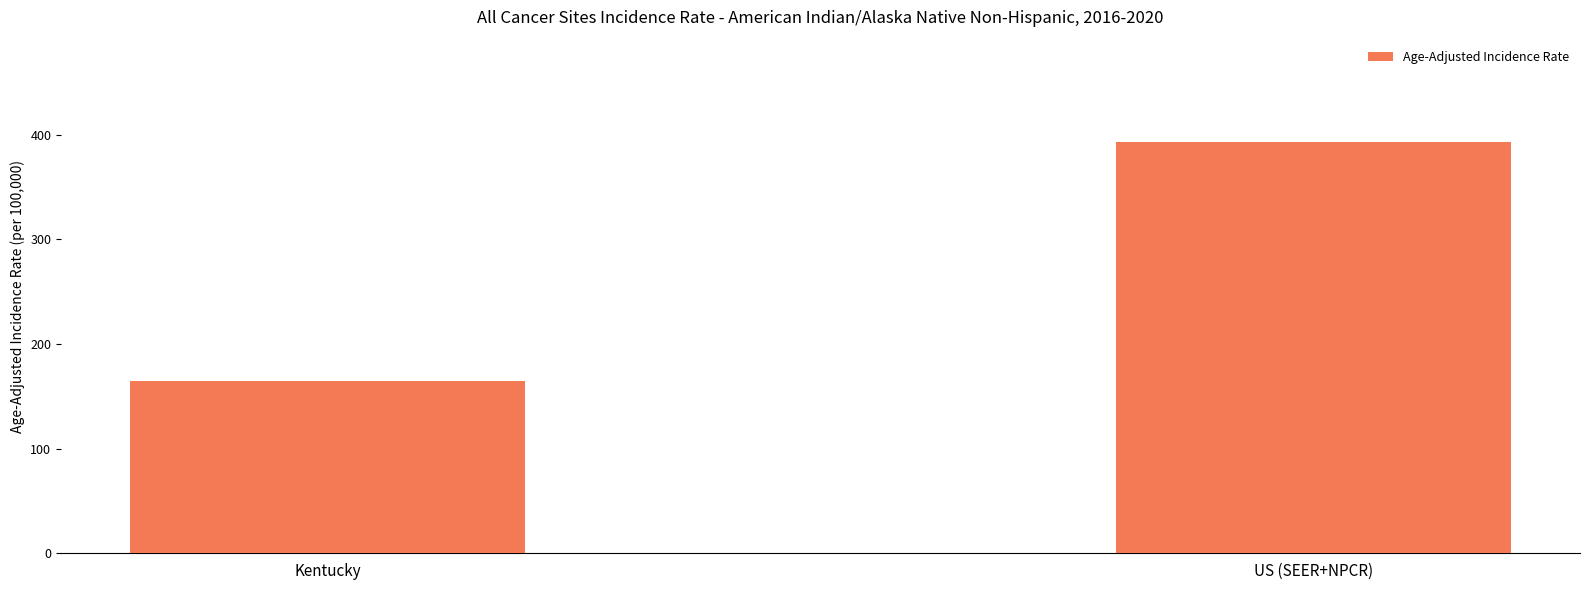

What value does the data have at Kentucky?

165.0